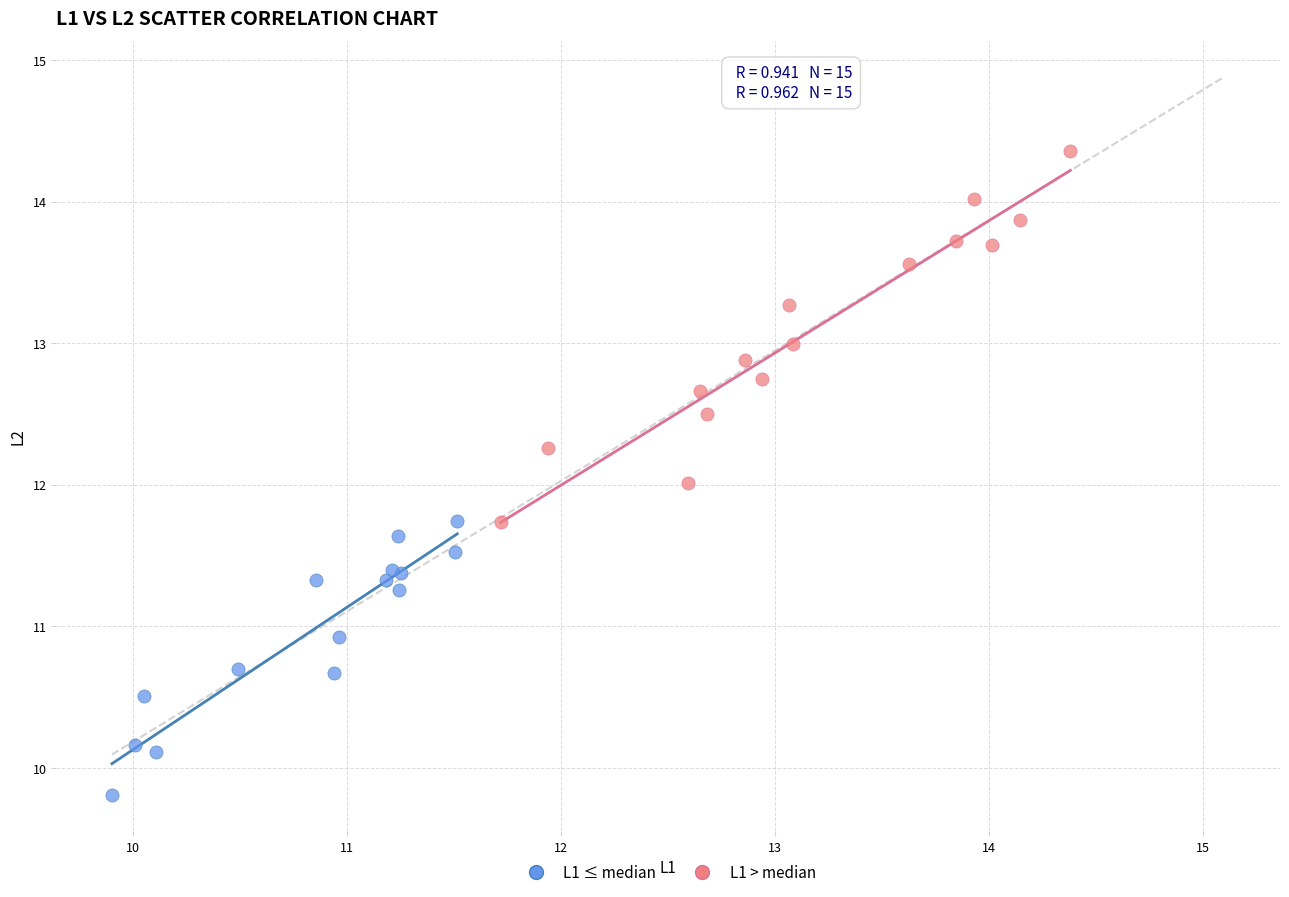

Which series contains the highest Y value?

L1 > median